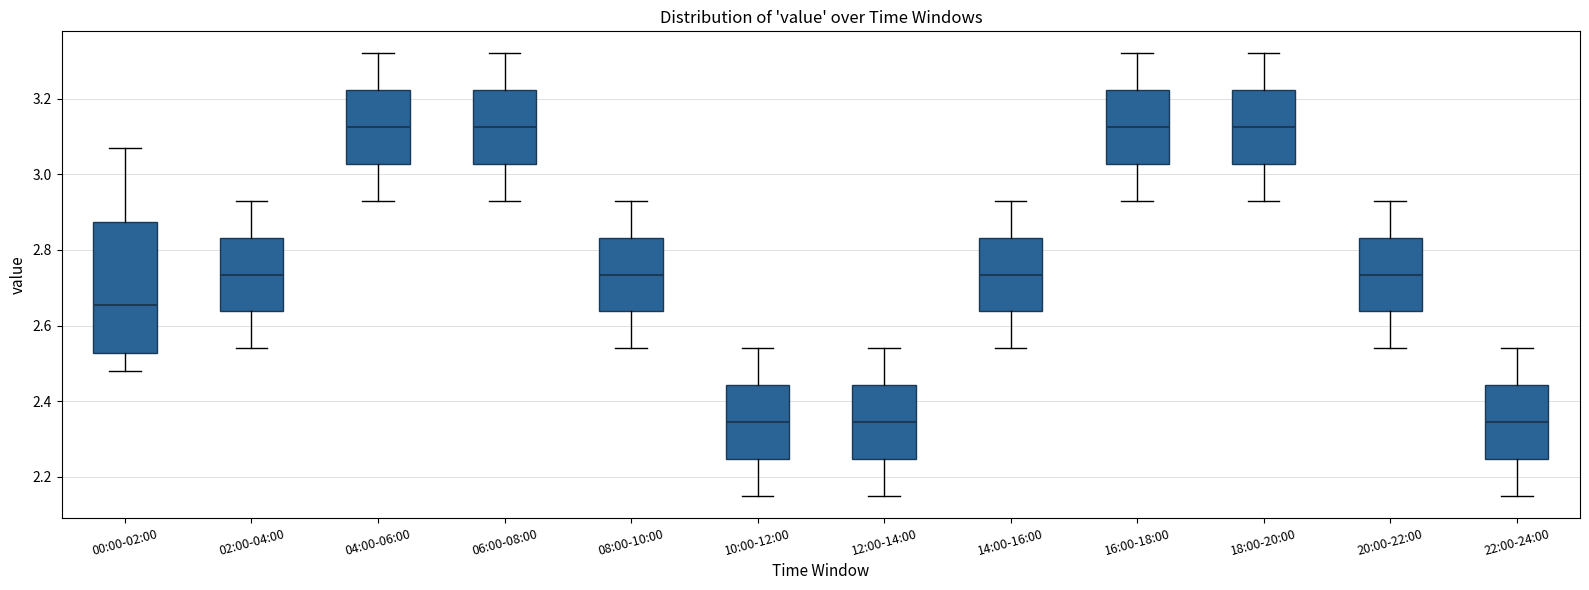

Reading left to right, transcribe this box plot: for each box, give where its median line is, the range the box spans, and where its two whiskers end, as read against the y-axis. The values are not printed on the chart, so give them approximately, as read against the axis.

00:00-02:00: median 2.66, box 2.52 to 2.88, whiskers 2.48 to 3.08
02:00-04:00: median 2.74, box 2.64 to 2.84, whiskers 2.54 to 2.94
04:00-06:00: median 3.12, box 3.02 to 3.22, whiskers 2.94 to 3.32
06:00-08:00: median 3.12, box 3.02 to 3.22, whiskers 2.94 to 3.32
08:00-10:00: median 2.74, box 2.64 to 2.84, whiskers 2.54 to 2.94
10:00-12:00: median 2.34, box 2.24 to 2.44, whiskers 2.16 to 2.54
12:00-14:00: median 2.34, box 2.24 to 2.44, whiskers 2.16 to 2.54
14:00-16:00: median 2.74, box 2.64 to 2.84, whiskers 2.54 to 2.94
16:00-18:00: median 3.12, box 3.02 to 3.22, whiskers 2.94 to 3.32
18:00-20:00: median 3.12, box 3.02 to 3.22, whiskers 2.94 to 3.32
20:00-22:00: median 2.74, box 2.64 to 2.84, whiskers 2.54 to 2.94
22:00-24:00: median 2.34, box 2.24 to 2.44, whiskers 2.16 to 2.54